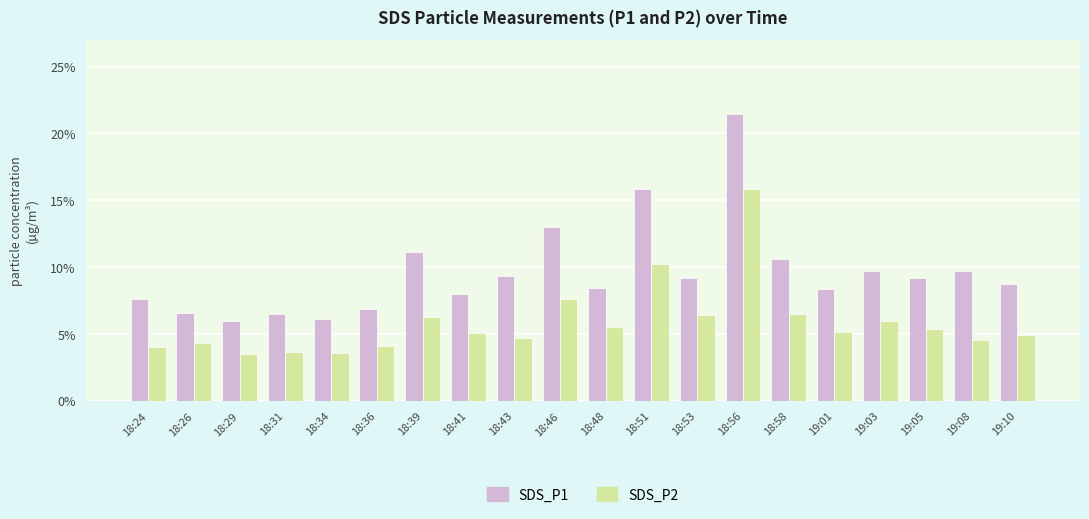

What is the minimum value shown in the chart?

3.5